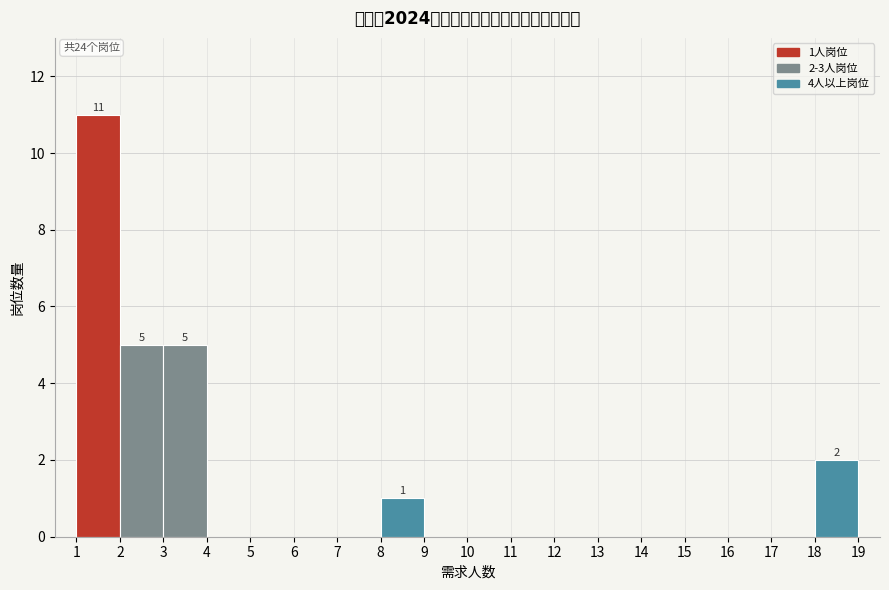

Which range on the x-axis has the tallest bar?

1 to 2